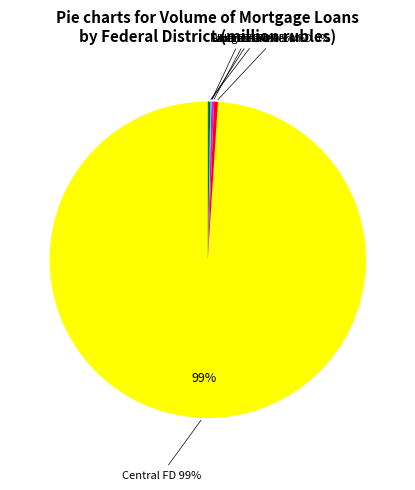

Rank the categories by value from highest to lowest.

Central Federal District, North-Western Federal District, Volga Federal District, Far-Eastern Federal District, Ural Federal District, Siberian Federal District